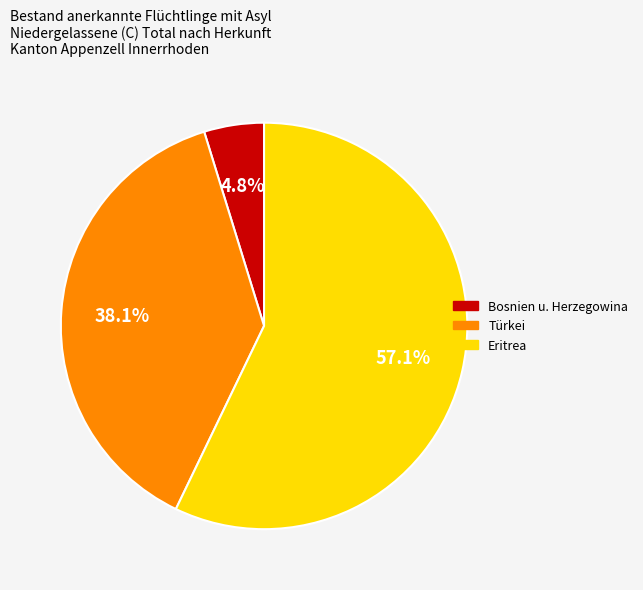

Which has a higher value, Eritrea or Türkei?

Eritrea